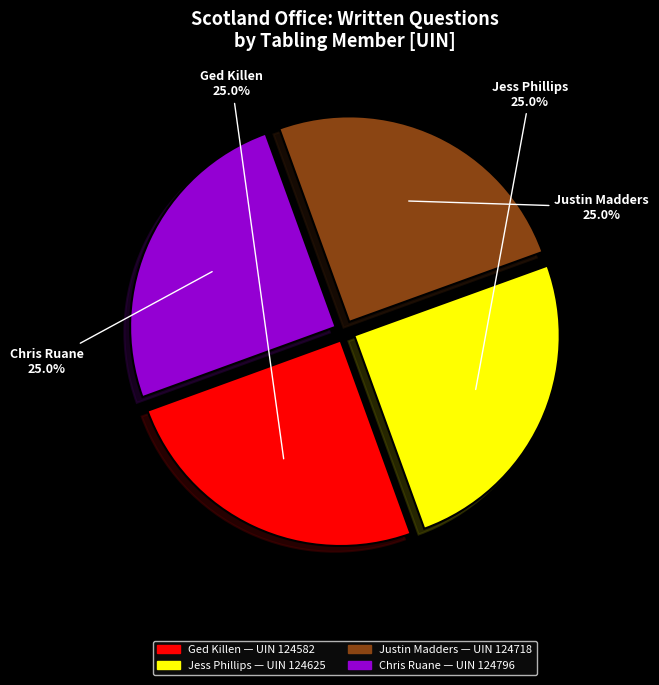

What is the ratio of the value at Justin Madders to the value at Chris Ruane?

1.0